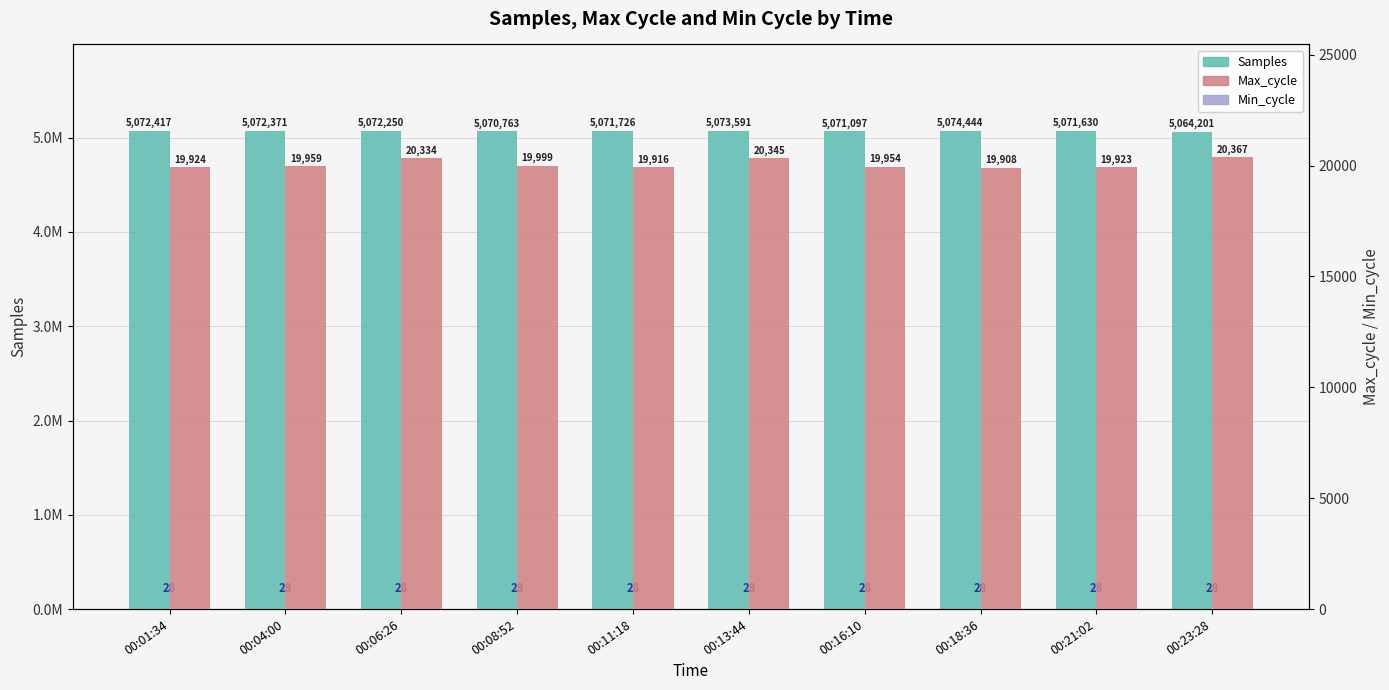

Reading left to right, extract all data points from this chart.

Samples: 00:01:34=5072417	00:04:00=5072371	00:06:26=5072250	00:08:52=5070763	00:11:18=5071726	00:13:44=5073591	00:16:10=5071097	00:18:36=5074444	00:21:02=5071630	00:23:28=5064201
Max_cycle: 00:01:34=19924	00:04:00=19959	00:06:26=20334	00:08:52=19999	00:11:18=19916	00:13:44=20345	00:16:10=19954	00:18:36=19908	00:21:02=19923	00:23:28=20367